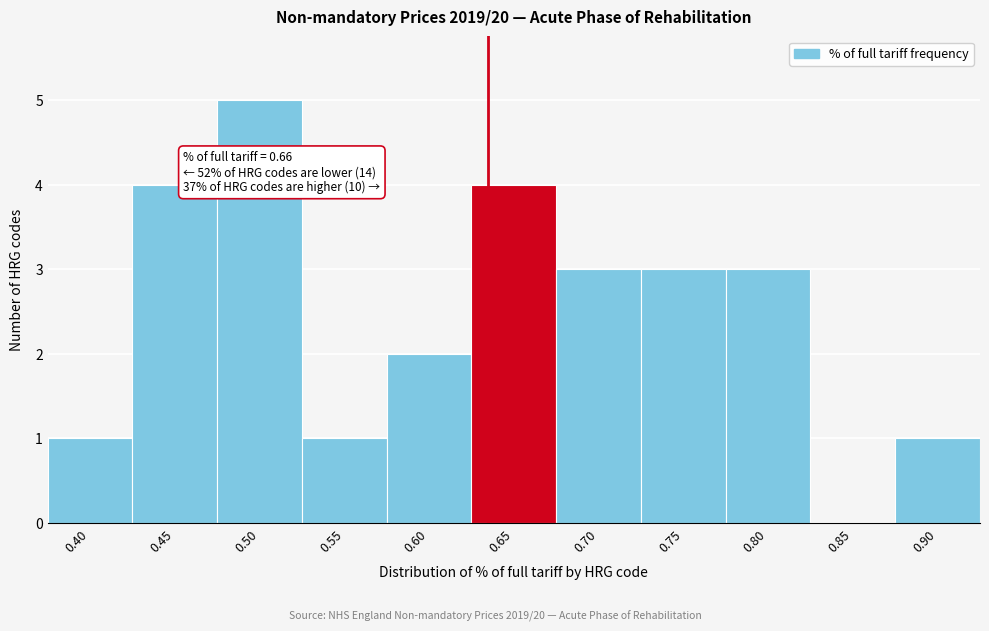

Reading left to right, list all the values displayed in this chart.

0.40=1	0.45=4	0.50=5	0.55=1	0.60=2	0.65=4	0.70=3	0.75=3	0.80=3	0.85=0	0.90=1